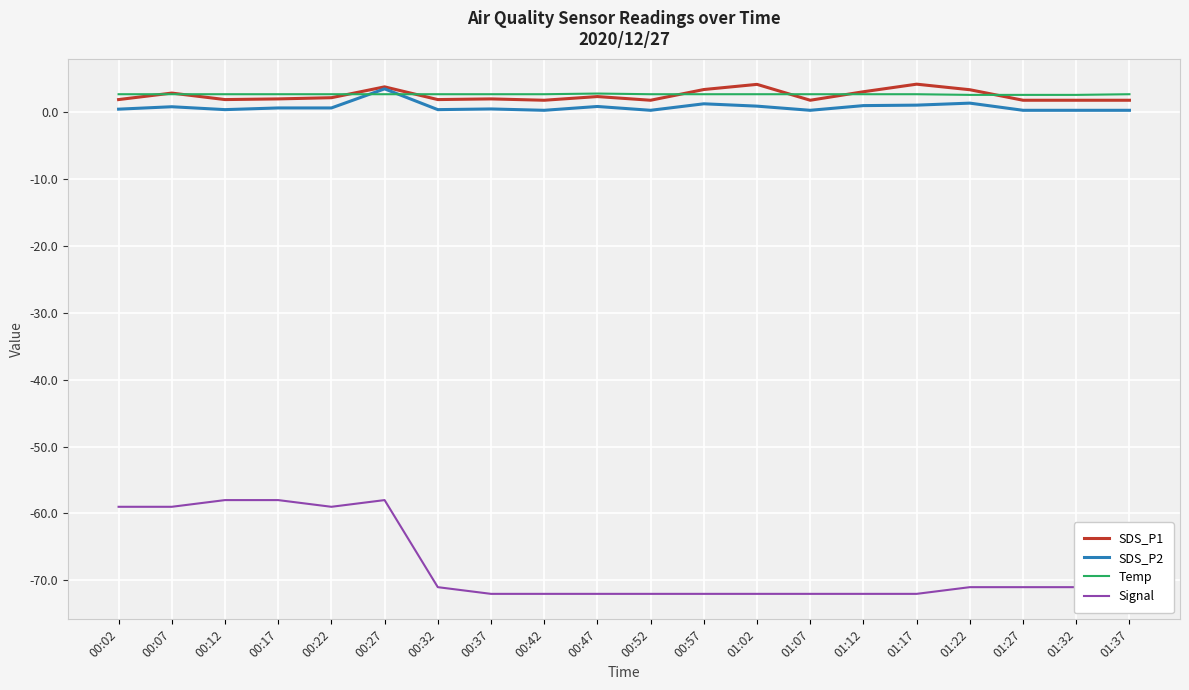

Is the value of SDS_P2 at 00:02 greater than the value of SDS_P1 at 01:17?

No